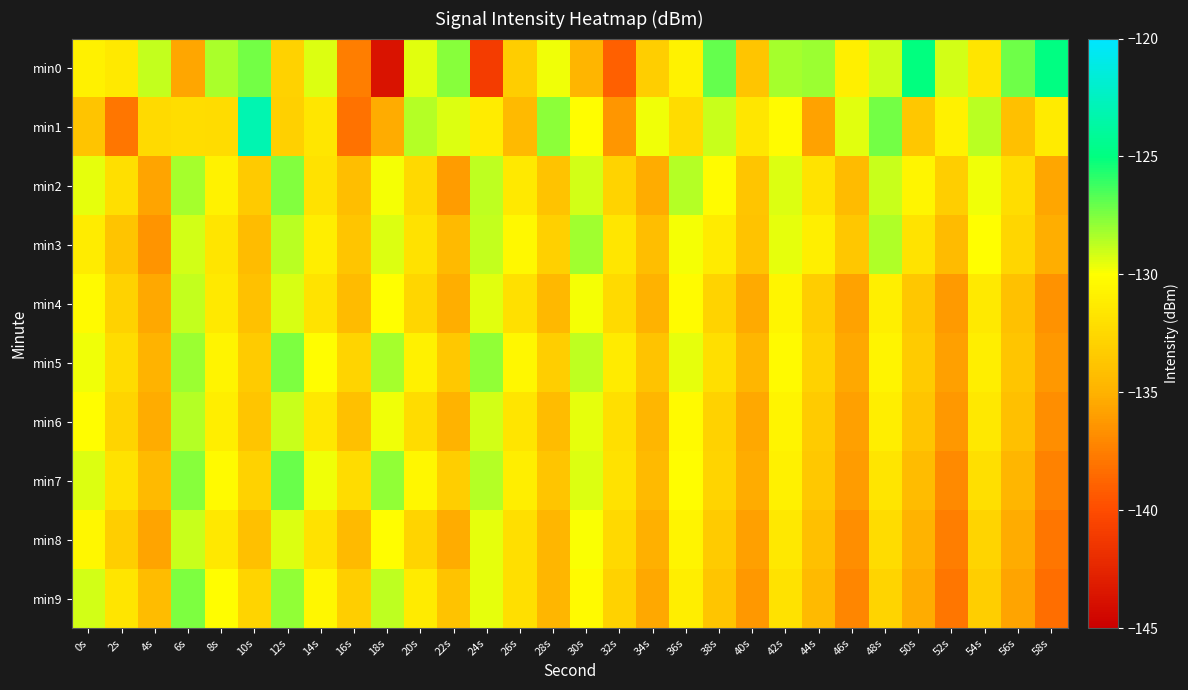

What is the minimum value shown in the chart?

-143.7